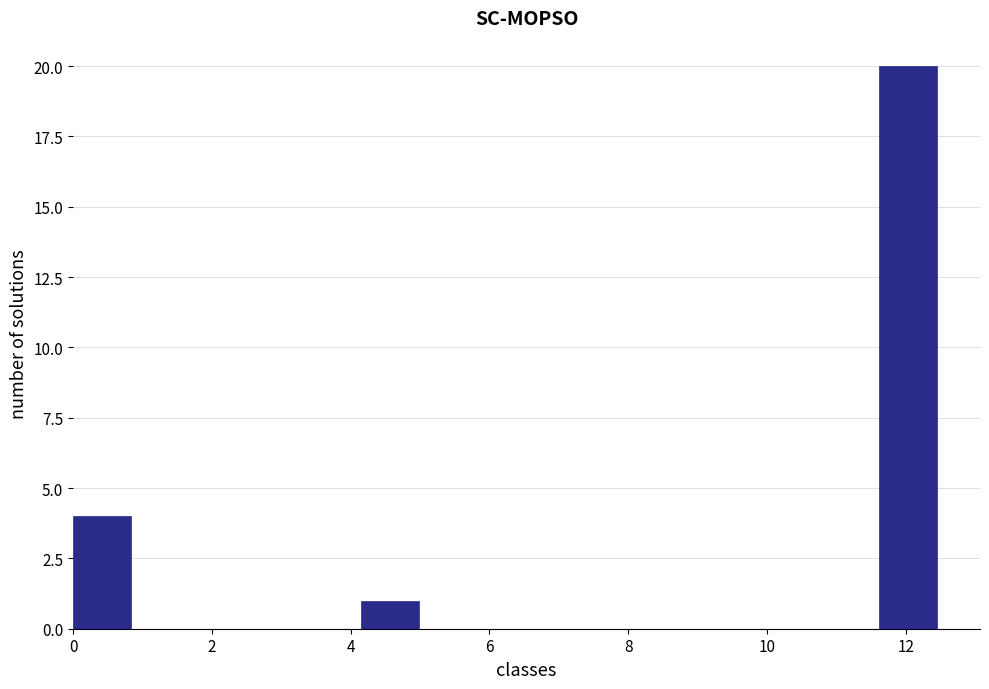

How tall is the bar that spans 0.0 to 0.8 on the x-axis? Neither the bar edges nor the heights are printed on the chart, so give them approximately, as read against the axes.

4